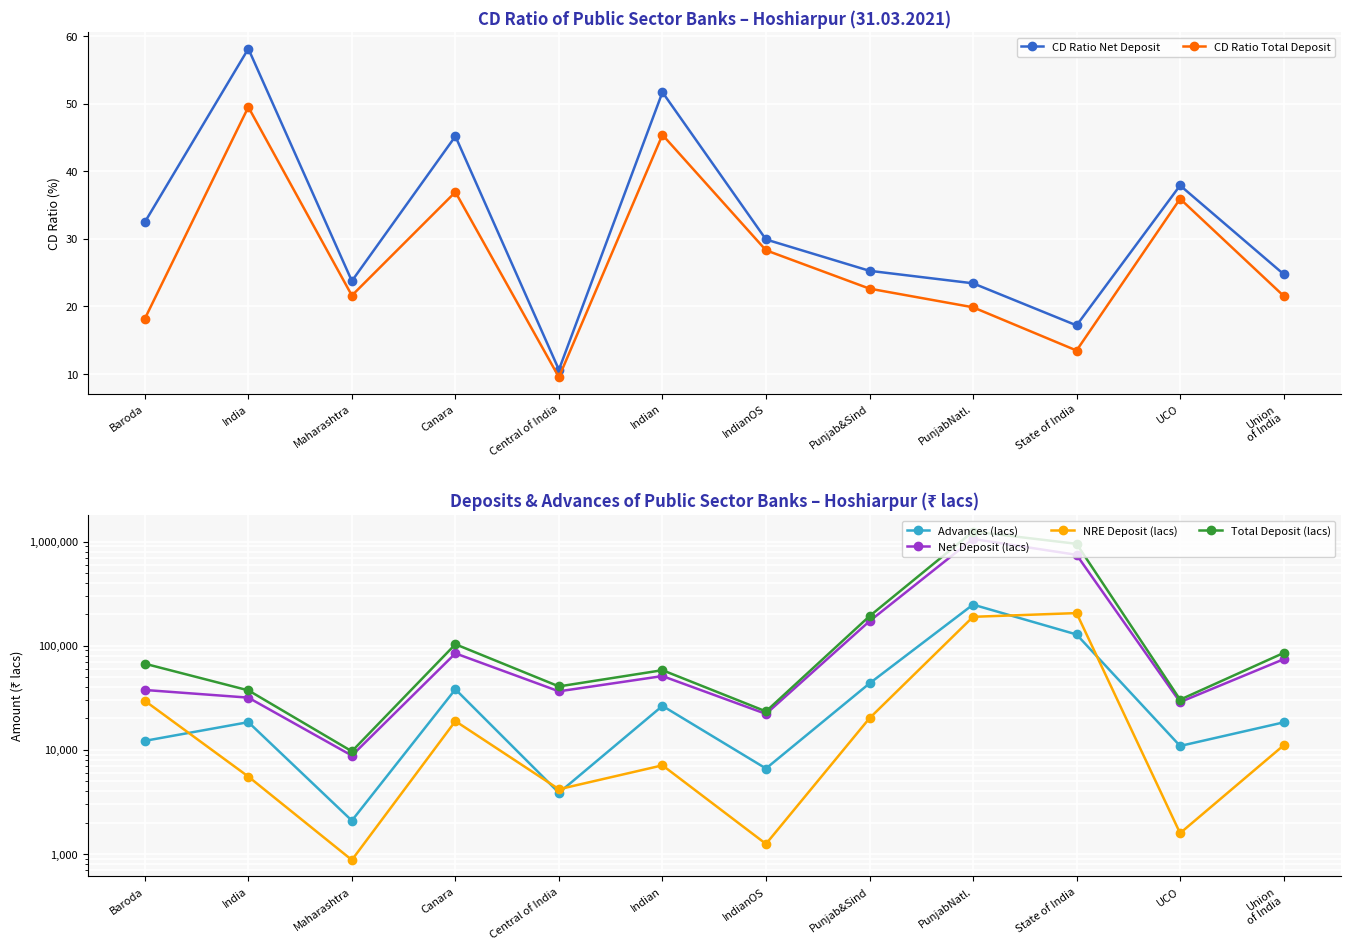

What is the average value of the Total Deposit (lacs) series?

237180.5